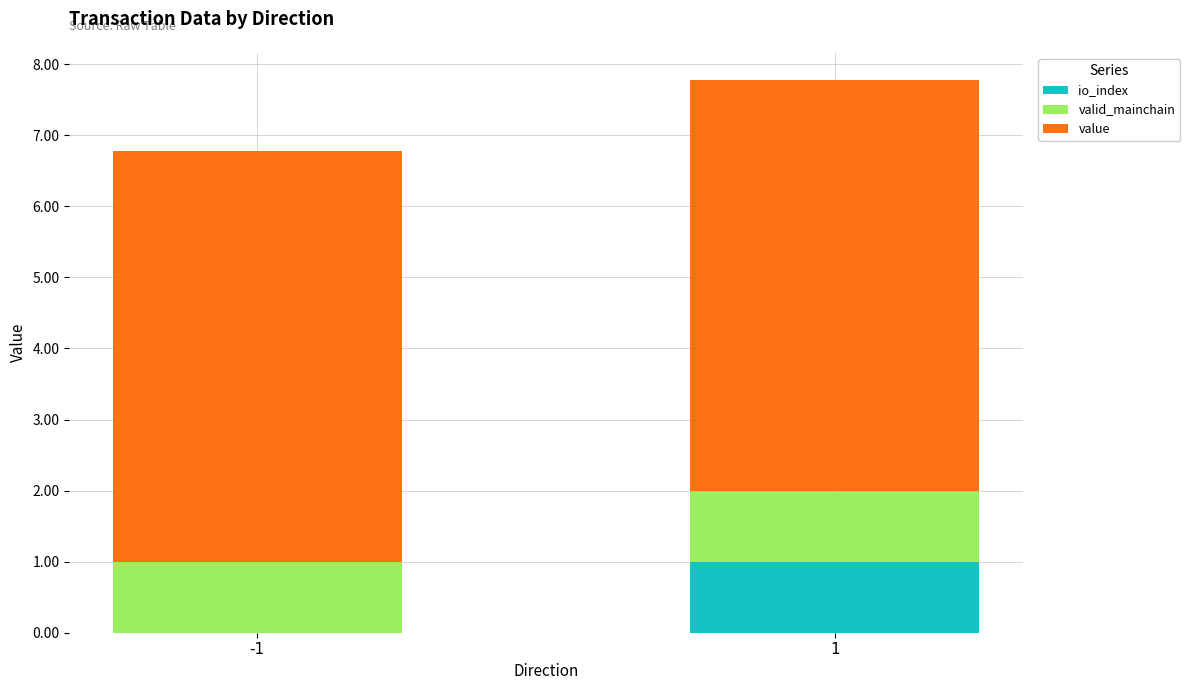

Are the bars horizontal?

No